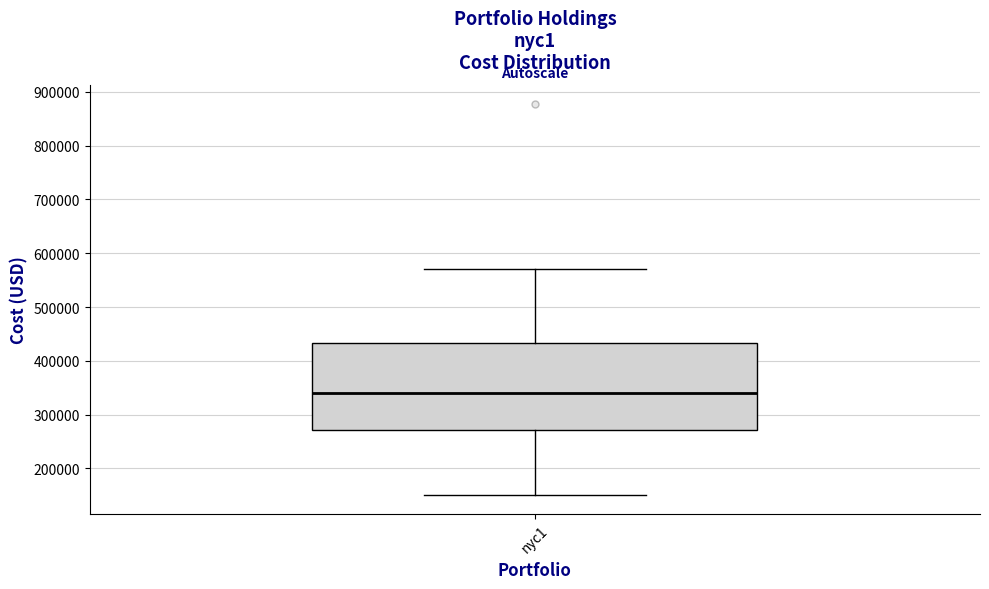

Where is the upper edge of the box for nyc1 on the y-axis? The values are not printed on the chart, so give them approximately, as read against the axis.

430000